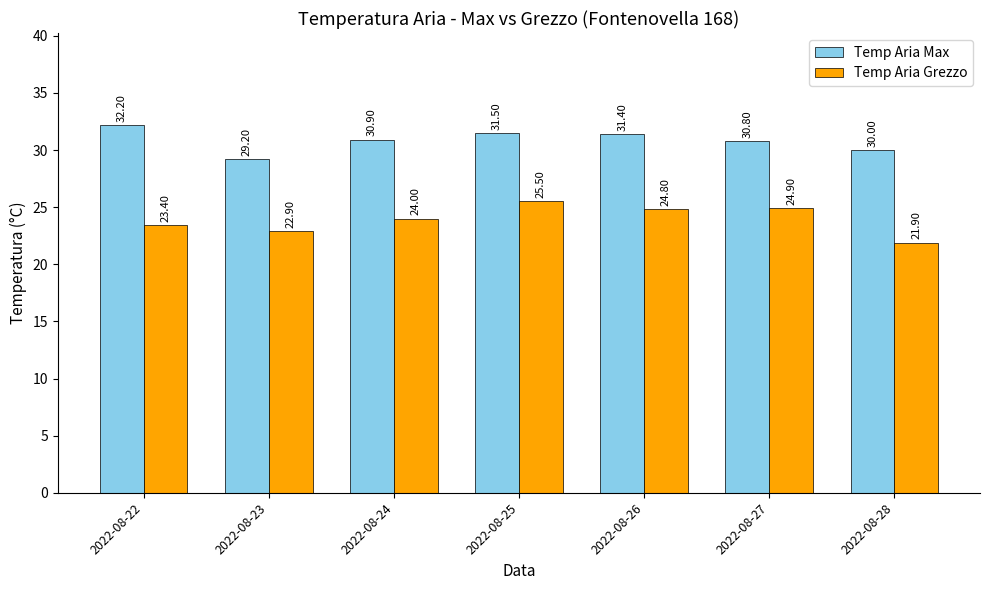

How many categories are shown in the chart?

7